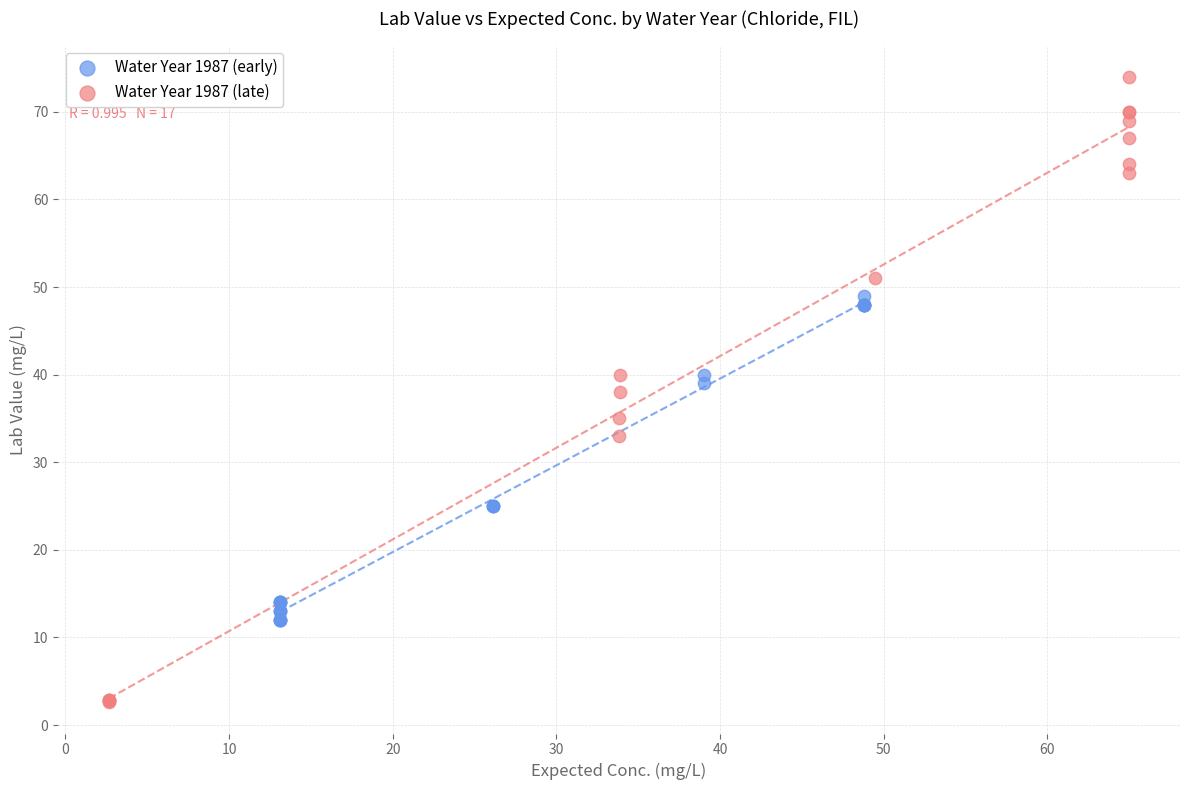

Which series has the widest spread of Y values?

Water Year 1987 (late)